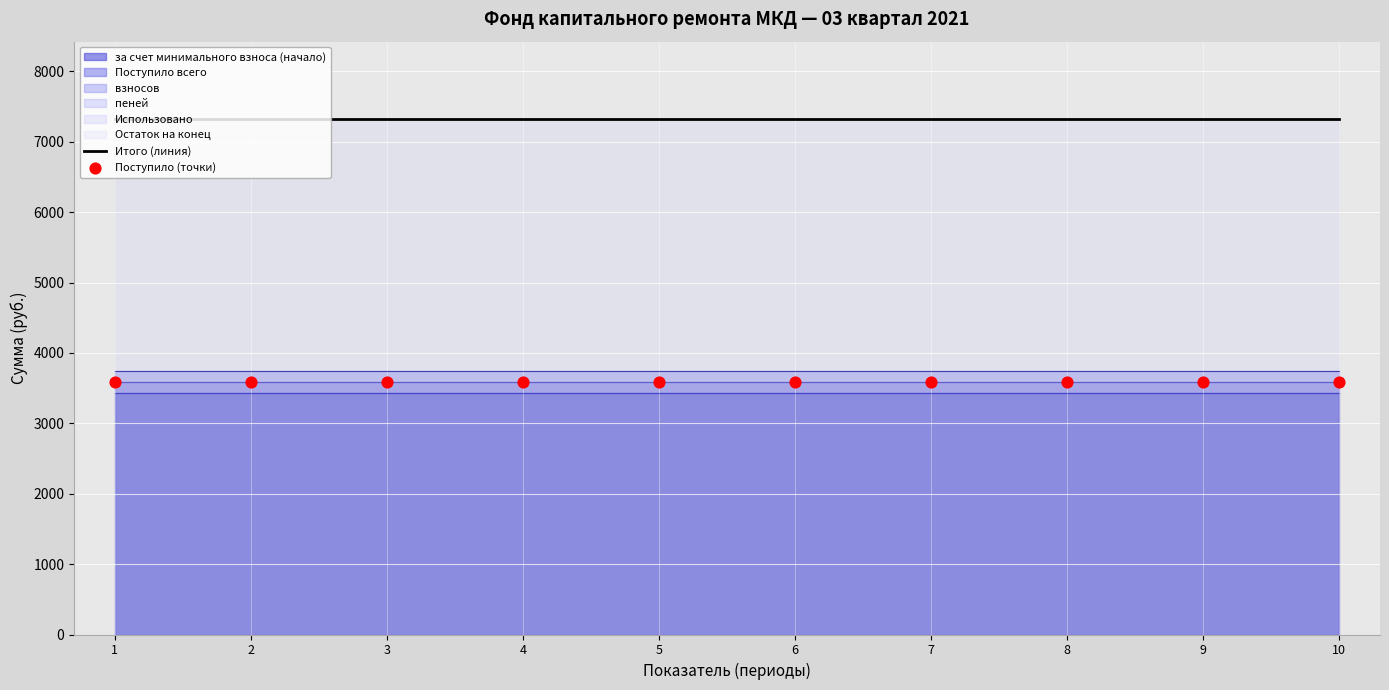

At which category is the sum across all series the highest?

1